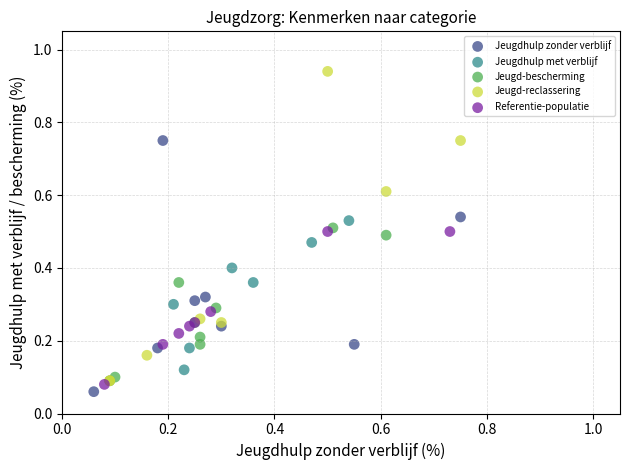

Which series contains the highest Y value?

Jeugd-reclassering